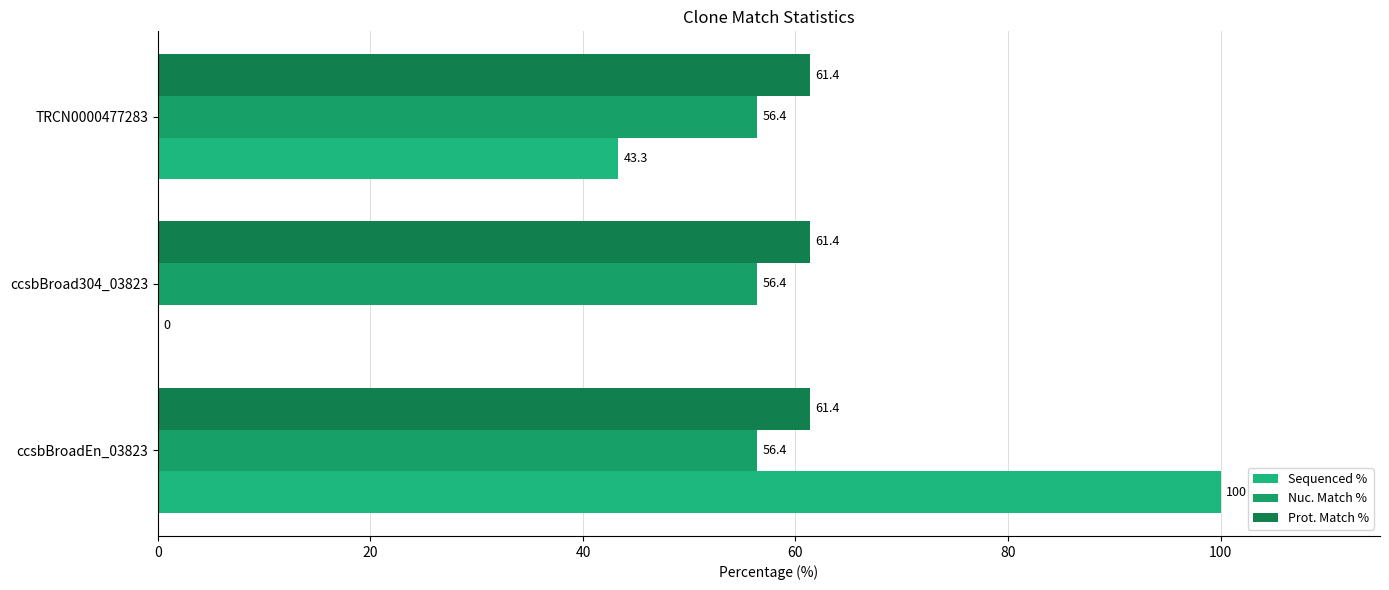

What are all the series names shown in the legend?

Sequenced %, Nuc. Match %, Prot. Match %